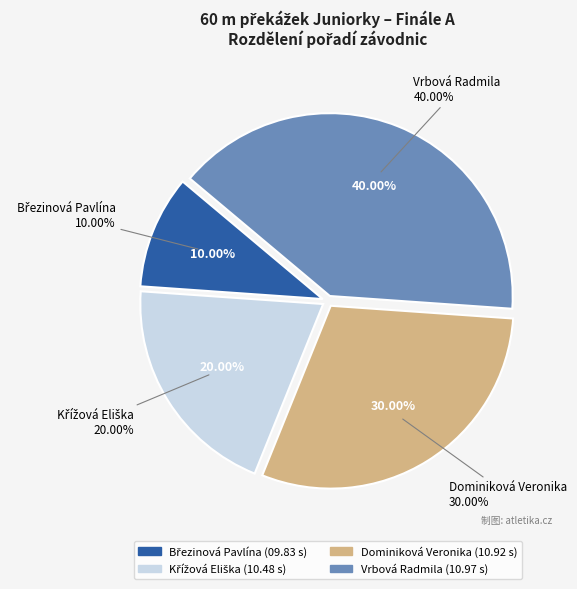

Is there any slice that represents more than half of the pie?

No